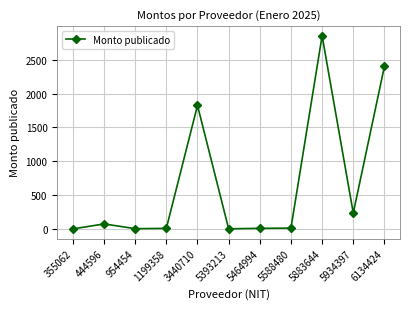

What is the value of the 11th point from the left?

2400.0